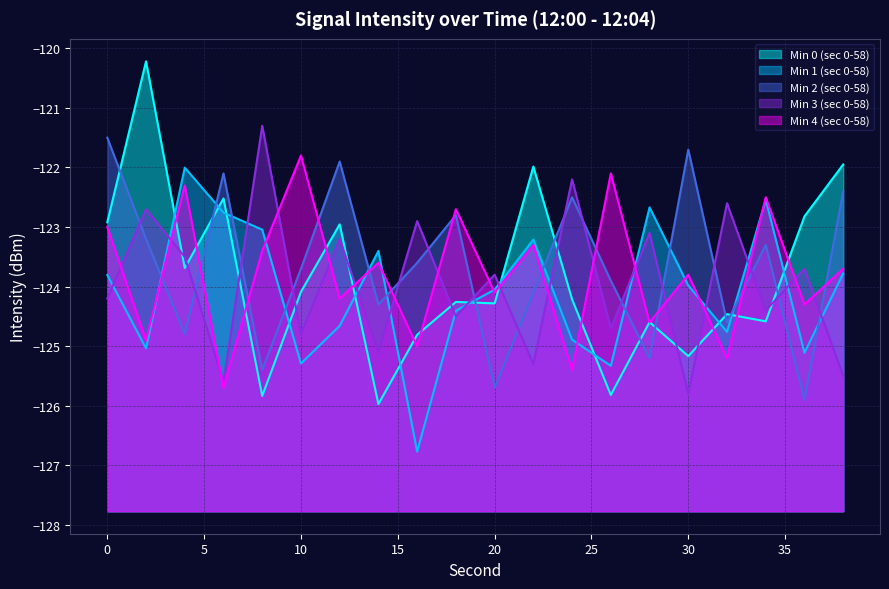

How many data points in Min 0 (sec 0-58) are above -124?

8